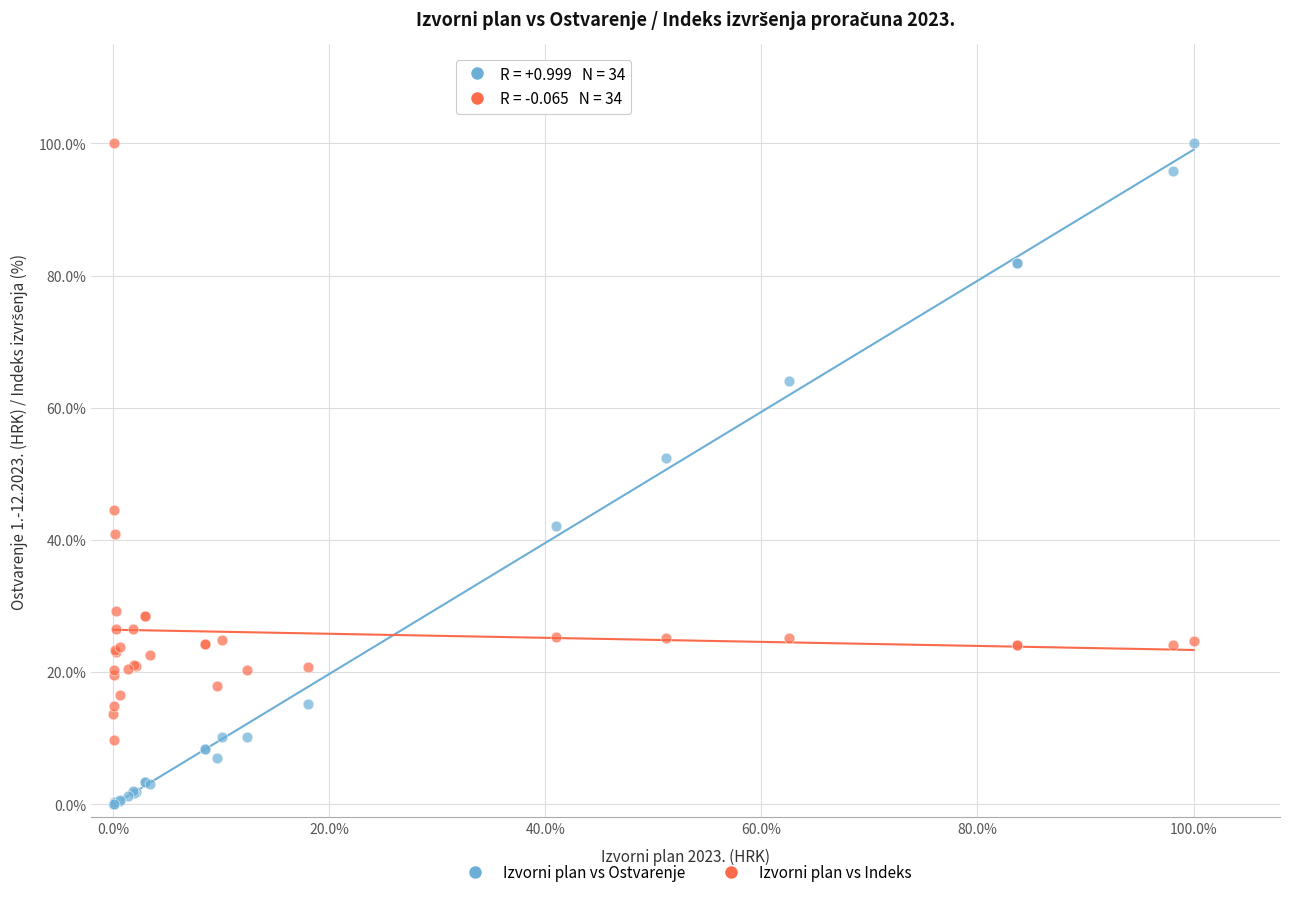

What are all the series names shown in the legend?

Izvorni plan vs Ostvarenje, Izvorni plan vs Indeks